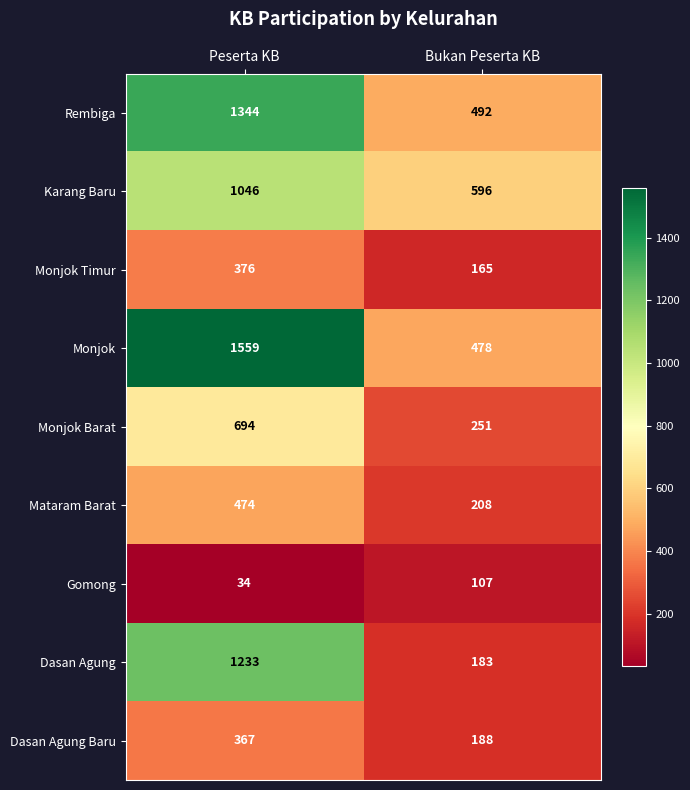

Which label corresponds to the largest value in the chart?

Peserta KB